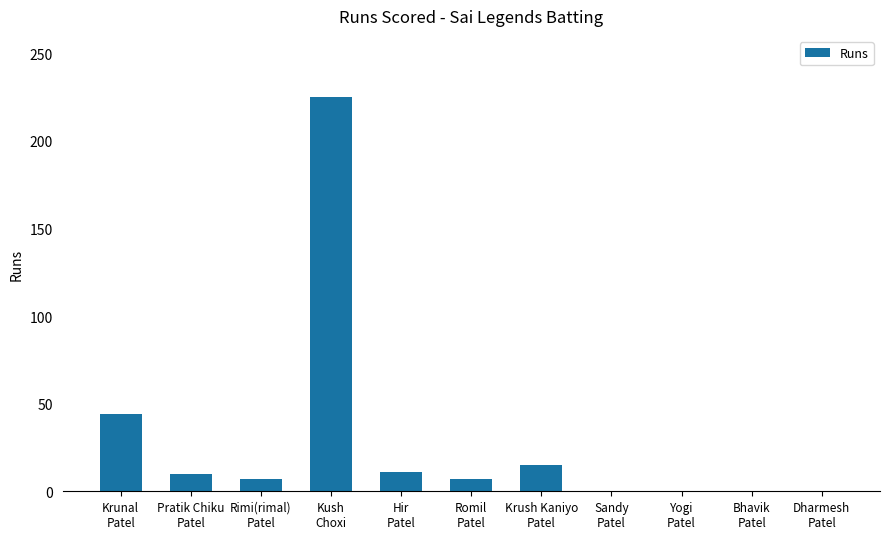

Does the chart contain stacked bars?

No